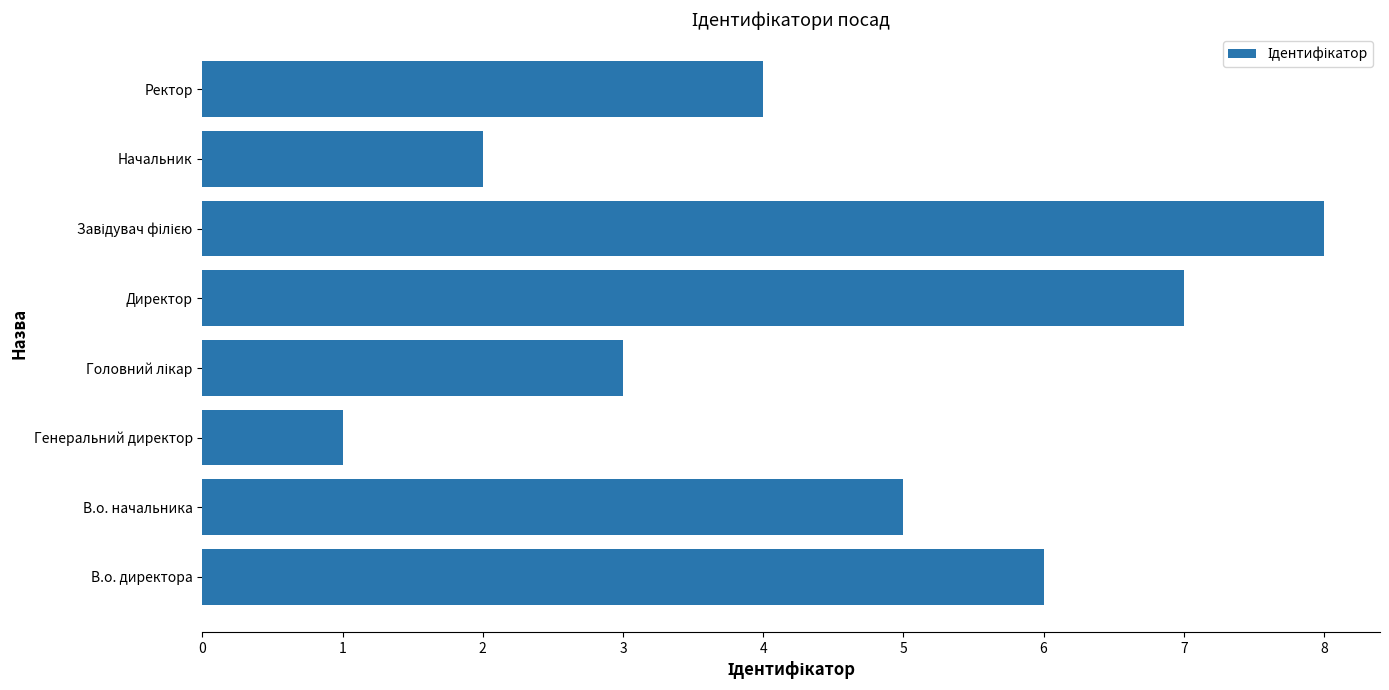

The value at Директор is 7. True or false?

True